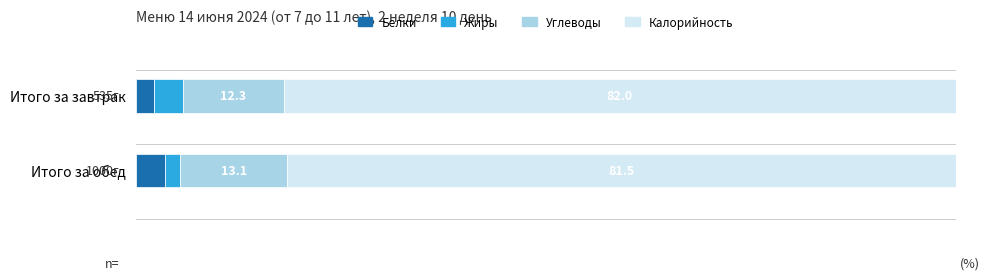

Which category has the lowest value in the Белки series?

Итого за завтрак